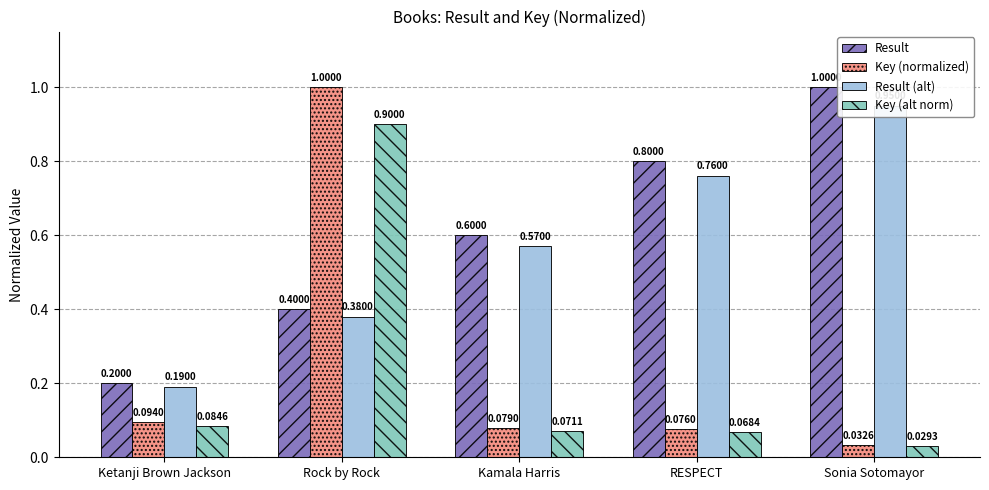

At which category is the sum across all series the highest?

Rock by Rock